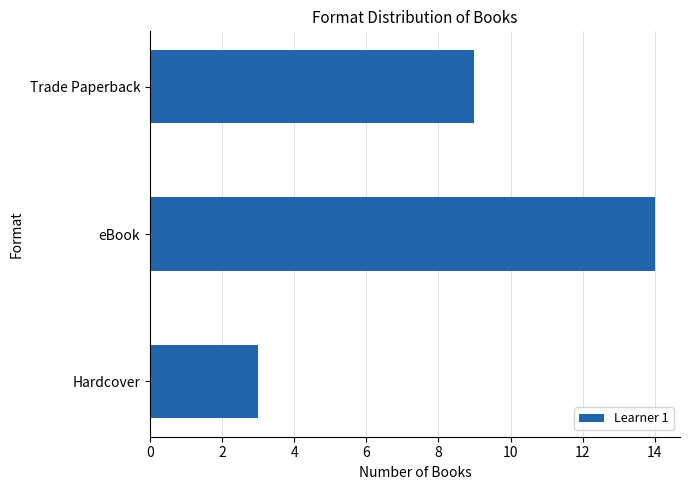

Which has a higher value, Hardcover or Trade Paperback?

Trade Paperback